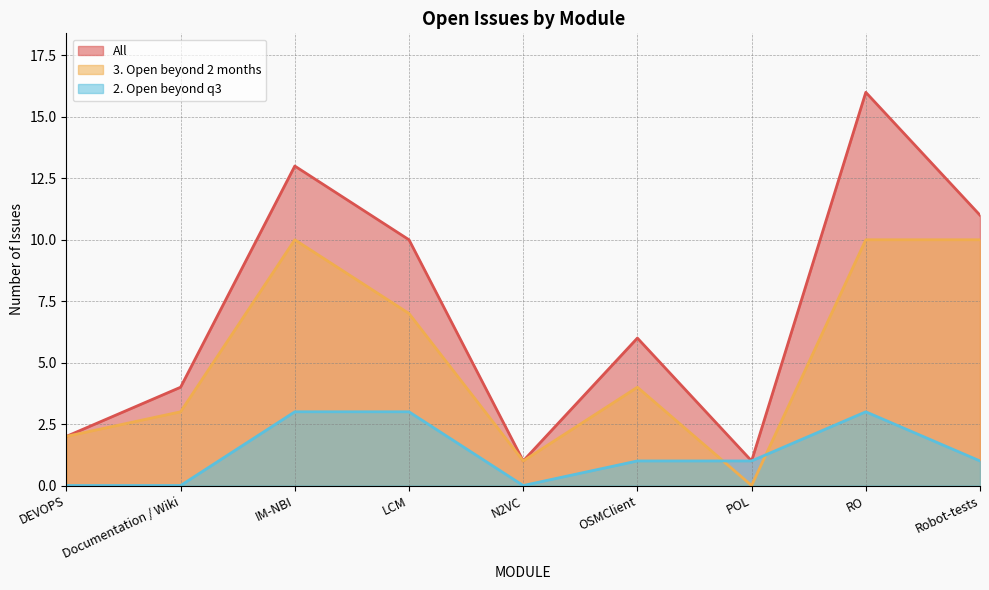

How many series are shown in this chart?

3